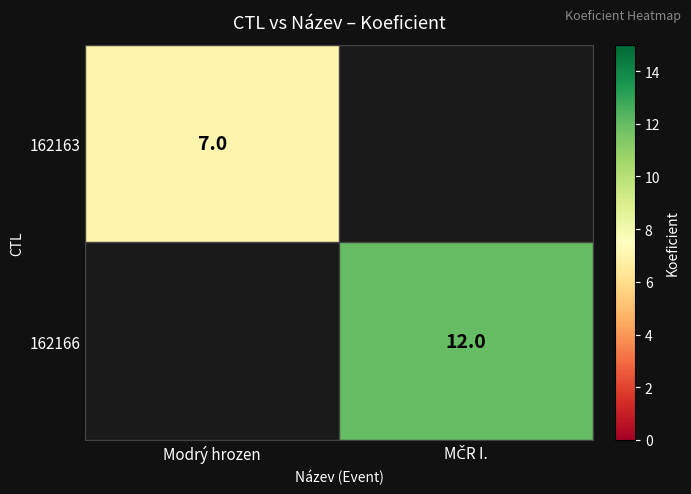

Rank the series by their maximum value, from lowest to highest.

162163, 162166